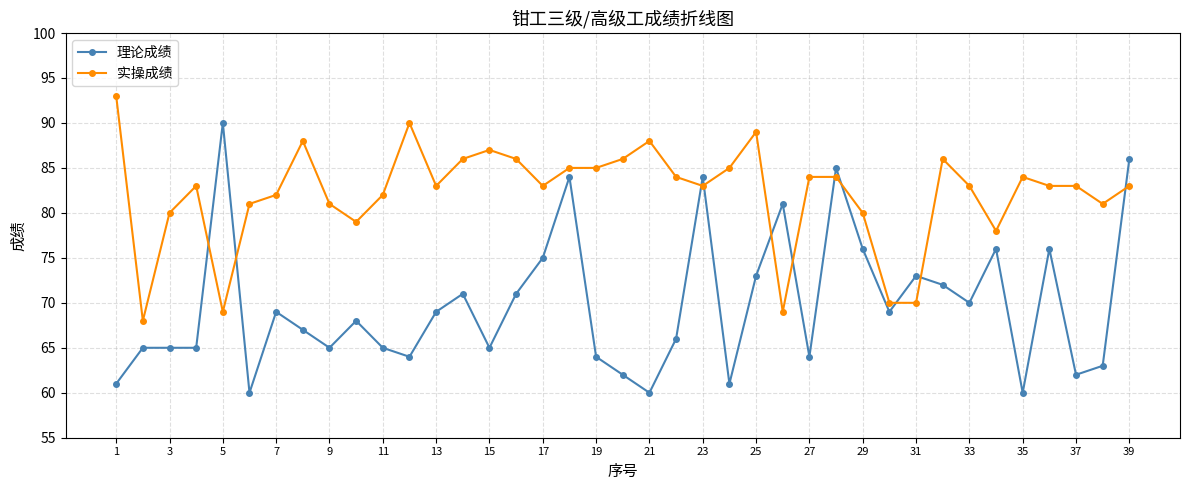

Rank the series by their maximum value, from lowest to highest.

理论成绩, 实操成绩